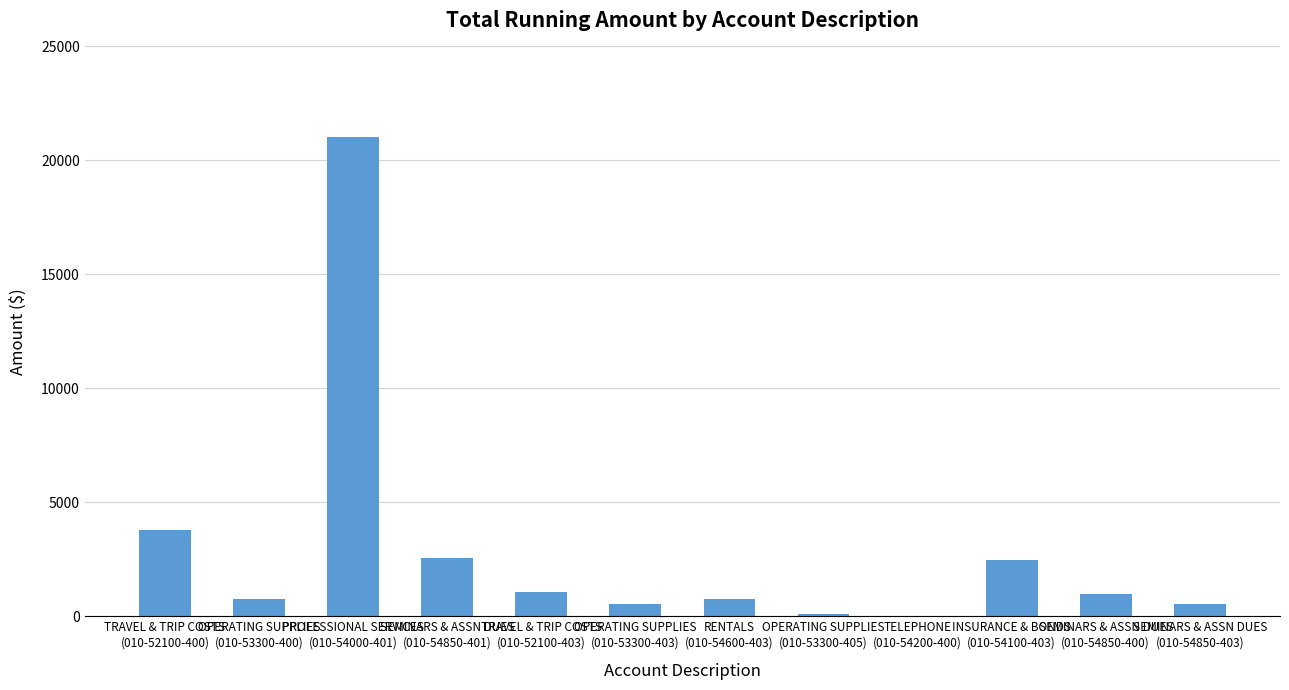

What is the sum of all values?

34559.8